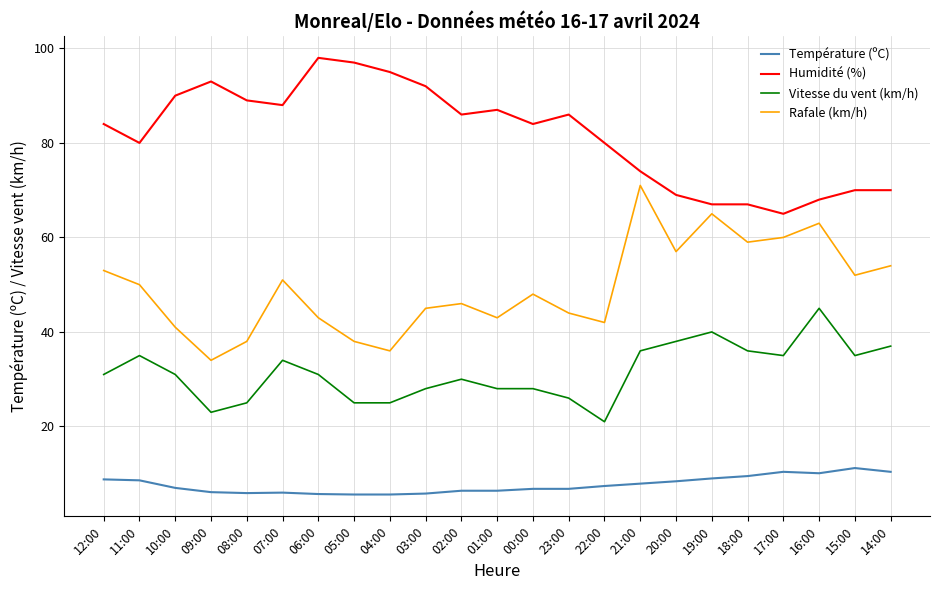

What is the difference between the second highest and second lowest values in the Température (ºC) series?

4.8